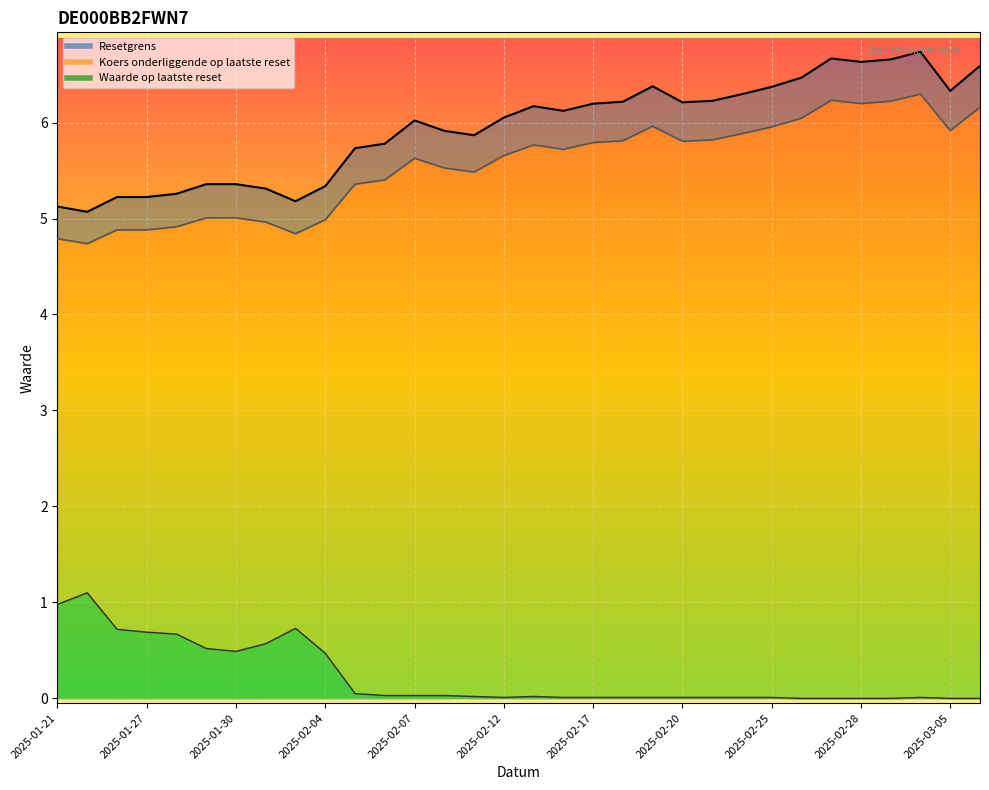

At which category is the sum across all series the highest?

2025-03-04